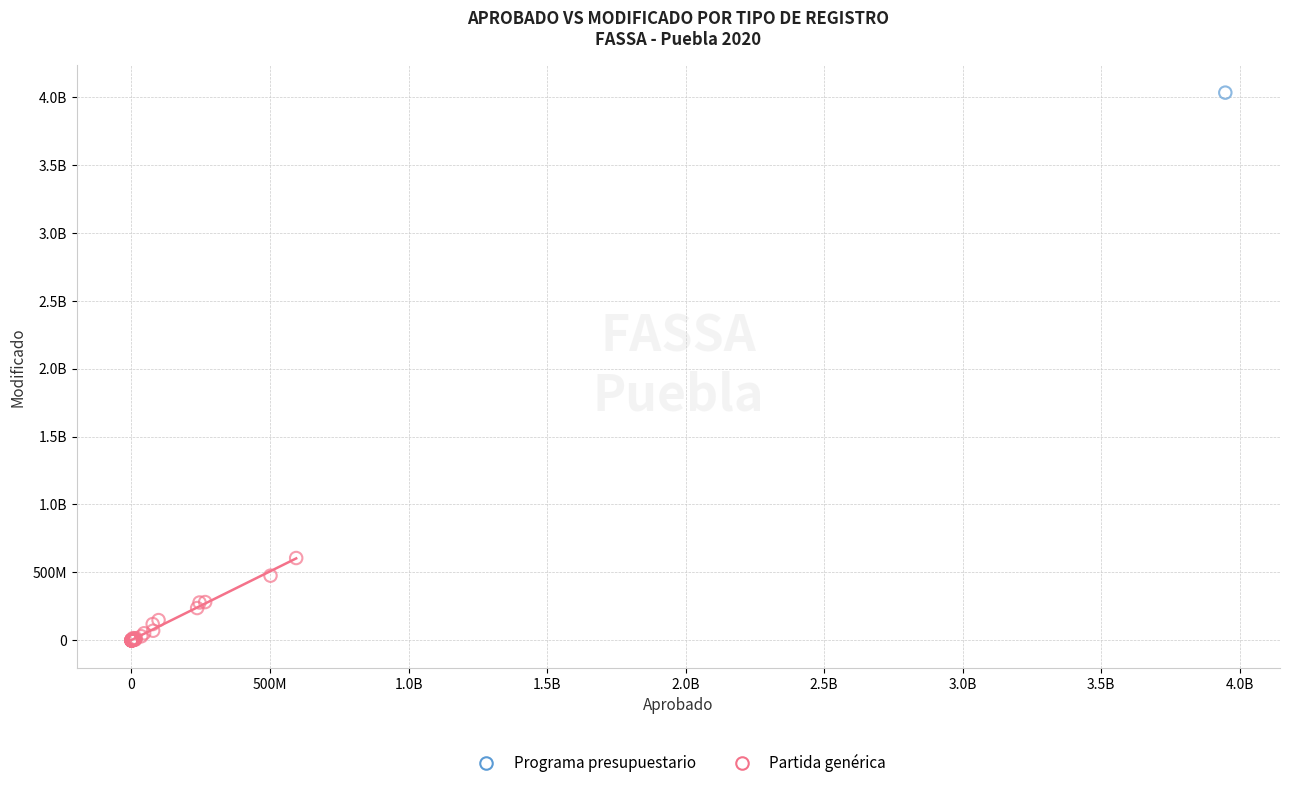

What are all the series names shown in the legend?

Programa presupuestario, Partida genérica